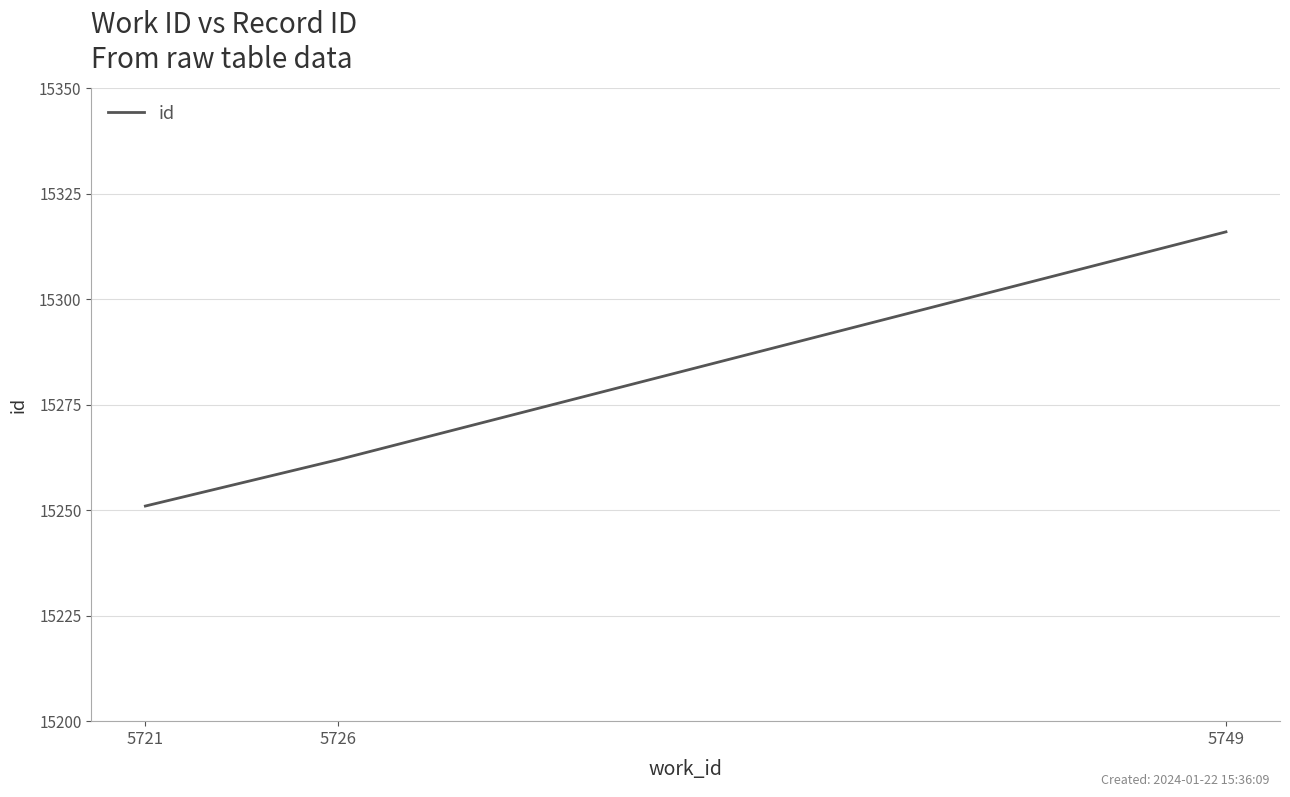

The value at 5721 is 22613. True or false?

False